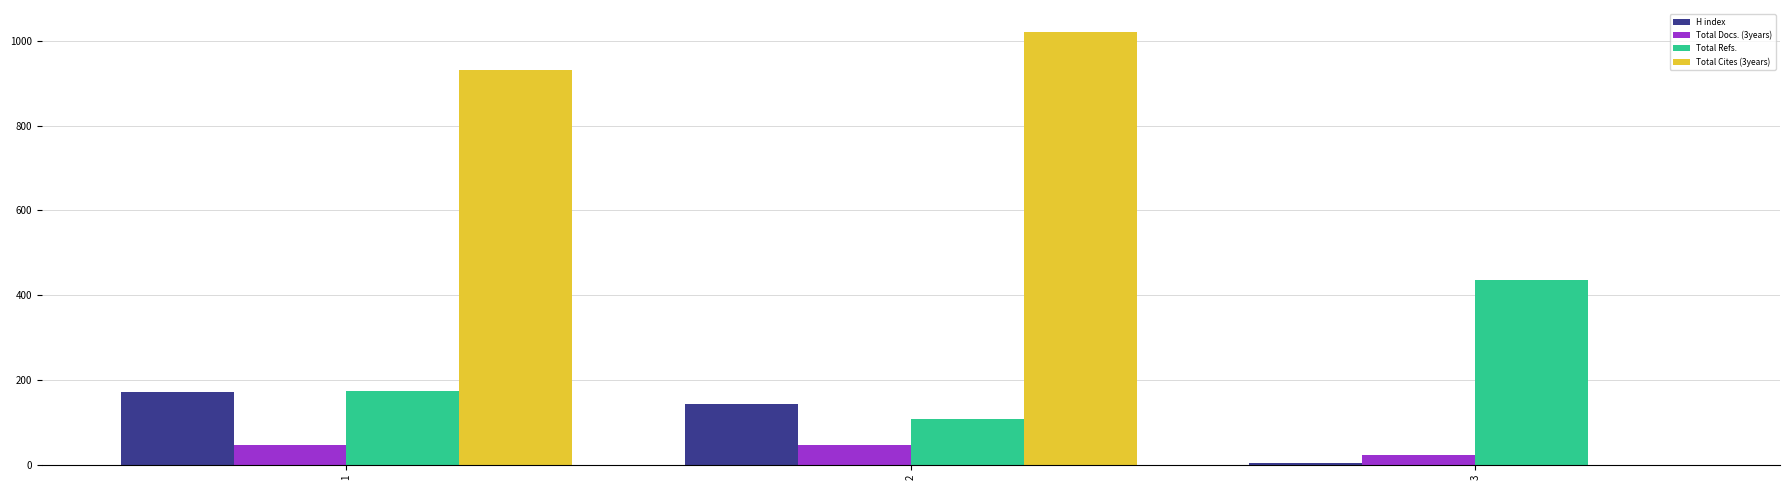

How many series are shown in this chart?

4